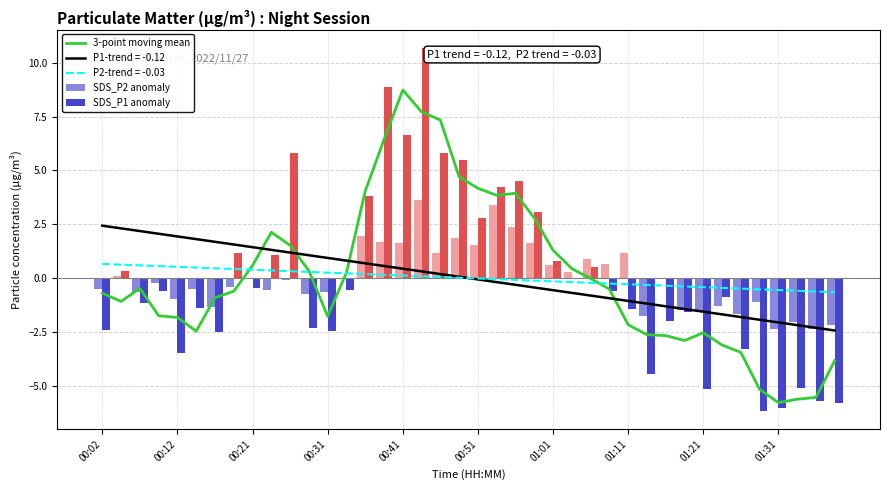

What is the maximum value for SDS_P2 anomaly?

3.6